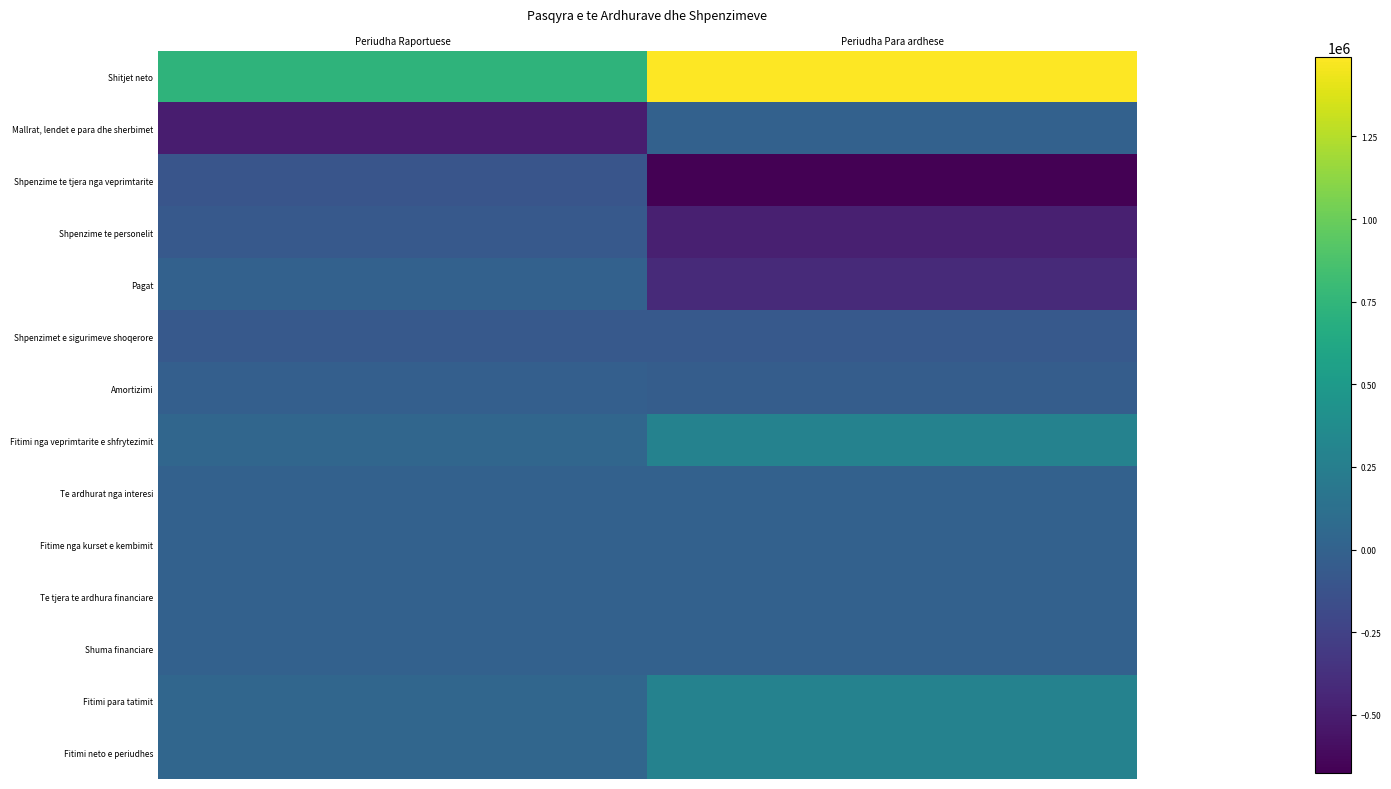

Reading left to right, transcribe all the data shown in this chart.

Shitjet neto: Periudha Raportuese=736750	Periudha Para ardhese=1490826
Mallrat, lendet e para dhe sherbimet: Periudha Raportuese=-503678	Periudha Para ardhese=-5000
Shpenzime te tjera nga veprimtarite: Periudha Raportuese=-100594	Periudha Para ardhese=-674951
Shpenzime te personelit: Periudha Raportuese=-66042	Periudha Para ardhese=-486854
Pagat: Periudha Raportuese=0	Periudha Para ardhese=-417184
Shpenzimet e sigurimeve shoqerore: Periudha Raportuese=-66042	Periudha Para ardhese=-69670
Amortizimi: Periudha Raportuese=-22834	Periudha Para ardhese=-37449
Fitimi nga veprimtarite e shfrytezimit: Periudha Raportuese=43602	Periudha Para ardhese=286572
Te ardhurat nga interesi: Periudha Raportuese=0	Periudha Para ardhese=0
Fitime nga kurset e kembimit: Periudha Raportuese=0	Periudha Para ardhese=0
Te tjera te ardhura financiare: Periudha Raportuese=0	Periudha Para ardhese=0
Shuma financiare: Periudha Raportuese=0	Periudha Para ardhese=0
Fitimi para tatimit: Periudha Raportuese=43602	Periudha Para ardhese=286572
Fitimi neto e periudhes: Periudha Raportuese=43602	Periudha Para ardhese=286572